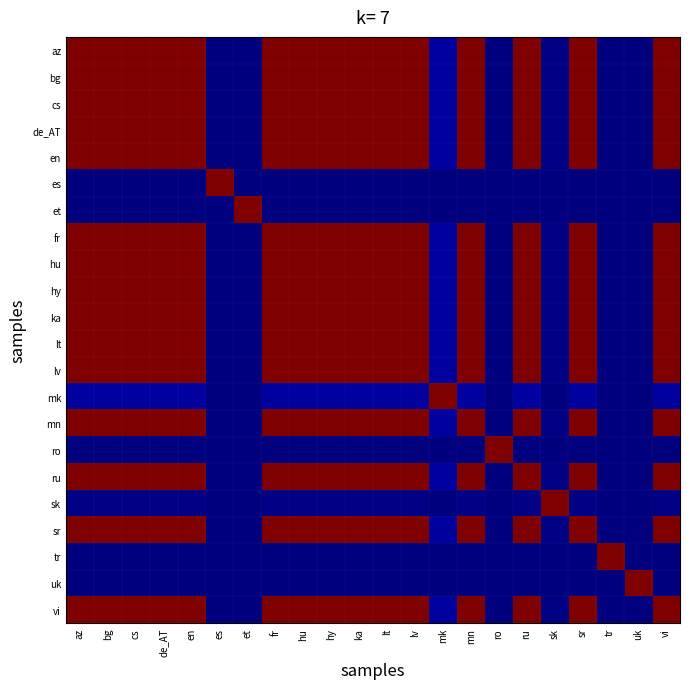

Between sk and ru, which is larger?

ru